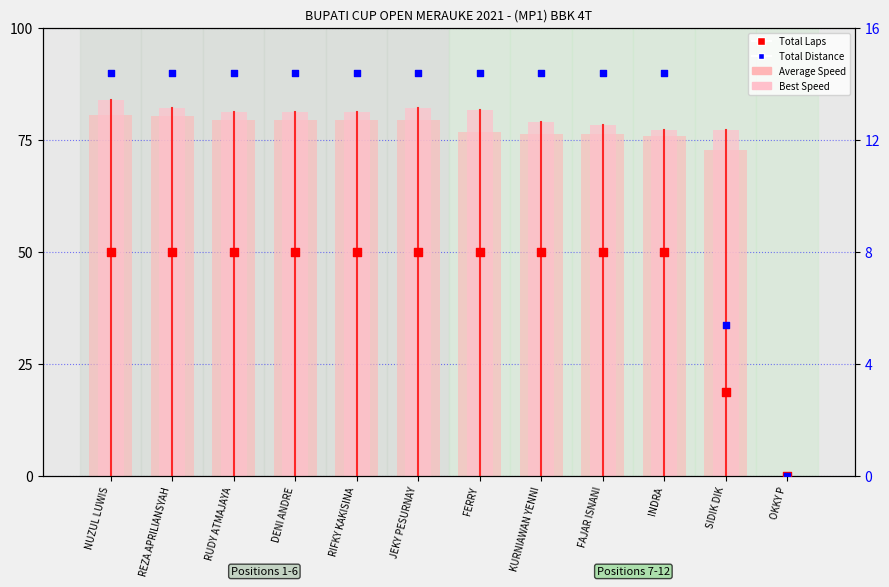

Which series reaches the minimum Y coordinate?

Average Speed